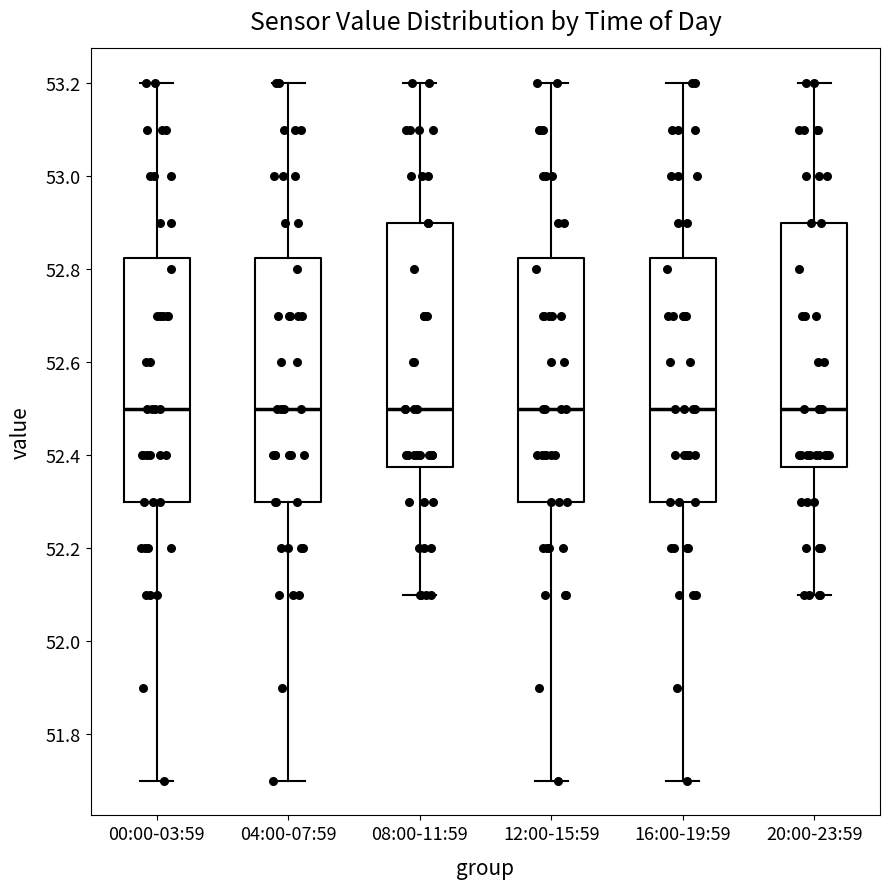

Reading left to right, read every box against the y-axis: the position of its median line, the range the box covers, and the ends of its whiskers. The values are not printed on the chart, so give them approximately, as read against the axis.

00:00-03:59: median 52.50, box 52.30 to 52.82, whiskers 51.70 to 53.20
04:00-07:59: median 52.50, box 52.30 to 52.82, whiskers 51.70 to 53.20
08:00-11:59: median 52.50, box 52.38 to 52.90, whiskers 52.10 to 53.20
12:00-15:59: median 52.50, box 52.30 to 52.82, whiskers 51.70 to 53.20
16:00-19:59: median 52.50, box 52.30 to 52.82, whiskers 51.70 to 53.20
20:00-23:59: median 52.50, box 52.38 to 52.90, whiskers 52.10 to 53.20